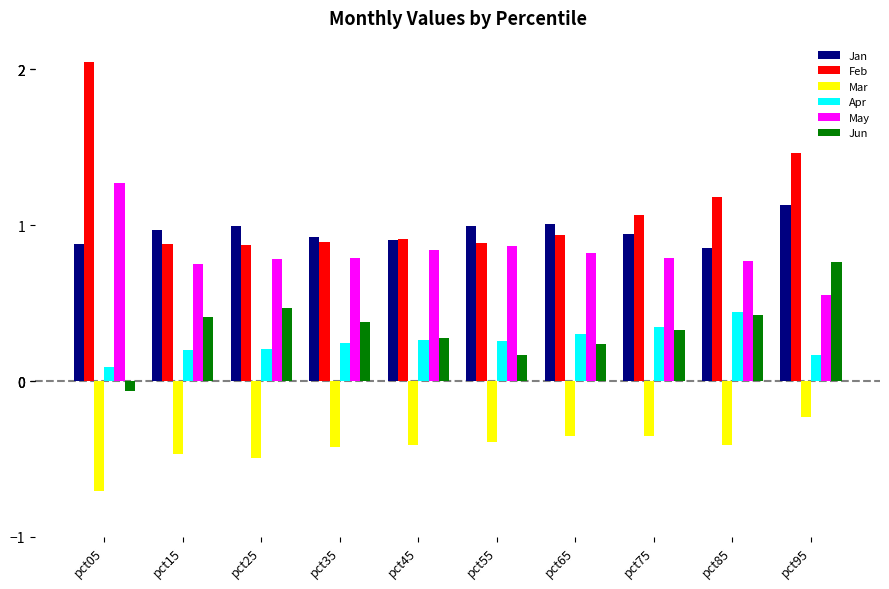

The value of Jan at pct95 is 1.1. True or false?

True